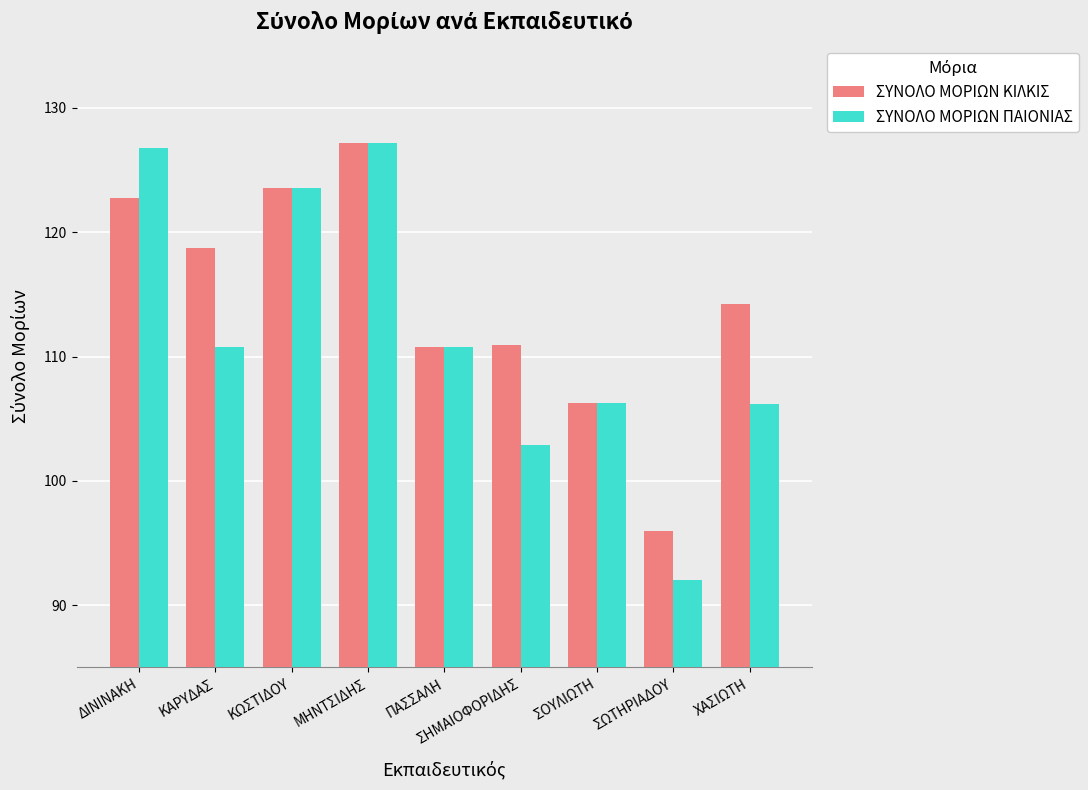

What value does the ΣΥΝΟΛΟ ΜΟΡΙΩΝ ΚΙΛΚΙΣ series have at ΣΗΜΑΙΟΦΟΡΙΔΗΣ?

110.9